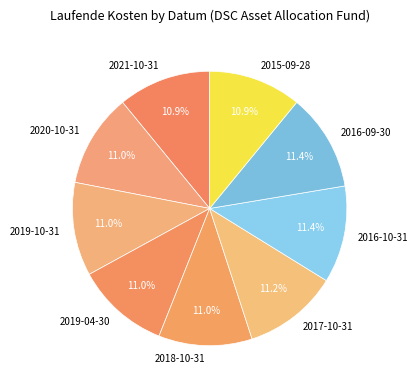

Does 2016-10-31 represent more than half of the total?

No